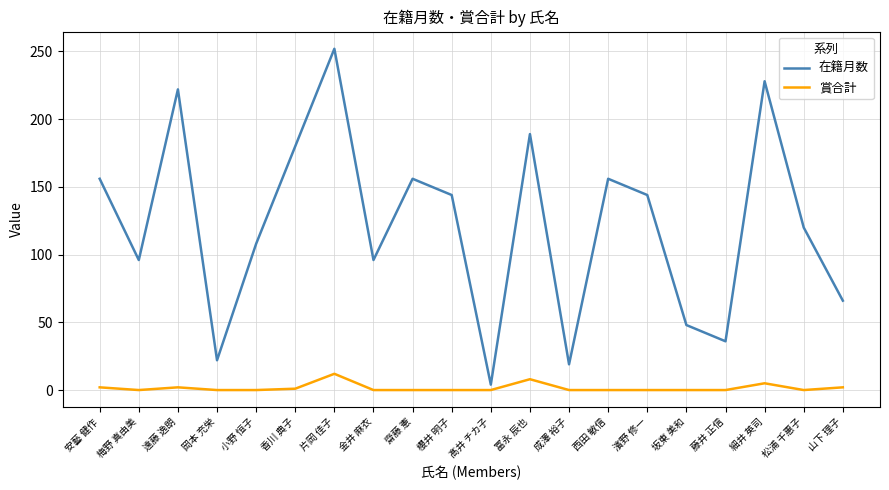

What is the average value of the 賞合計 series?

2